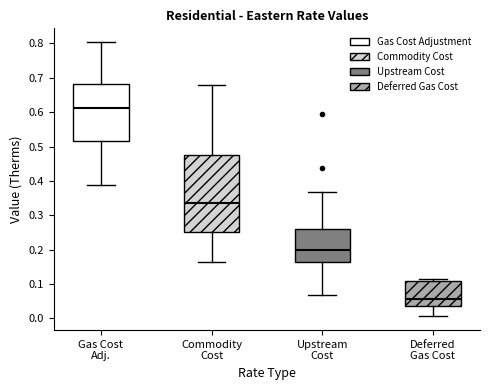

Reading left to right, read every box against the y-axis: the position of its median line, the range the box covers, and the ends of its whiskers. The values are not printed on the chart, so give them approximately, as read against the axis.

Gas Cost Adj.: median 0.61, box 0.52 to 0.68, whiskers 0.39 to 0.80
Commodity Cost: median 0.34, box 0.25 to 0.47, whiskers 0.16 to 0.68
Upstream Cost: median 0.20, box 0.16 to 0.26, whiskers 0.07 to 0.37
Deferred Gas Cost: median 0.06, box 0.04 to 0.11, whiskers 0.01 to 0.11 (just above the box's upper edge)